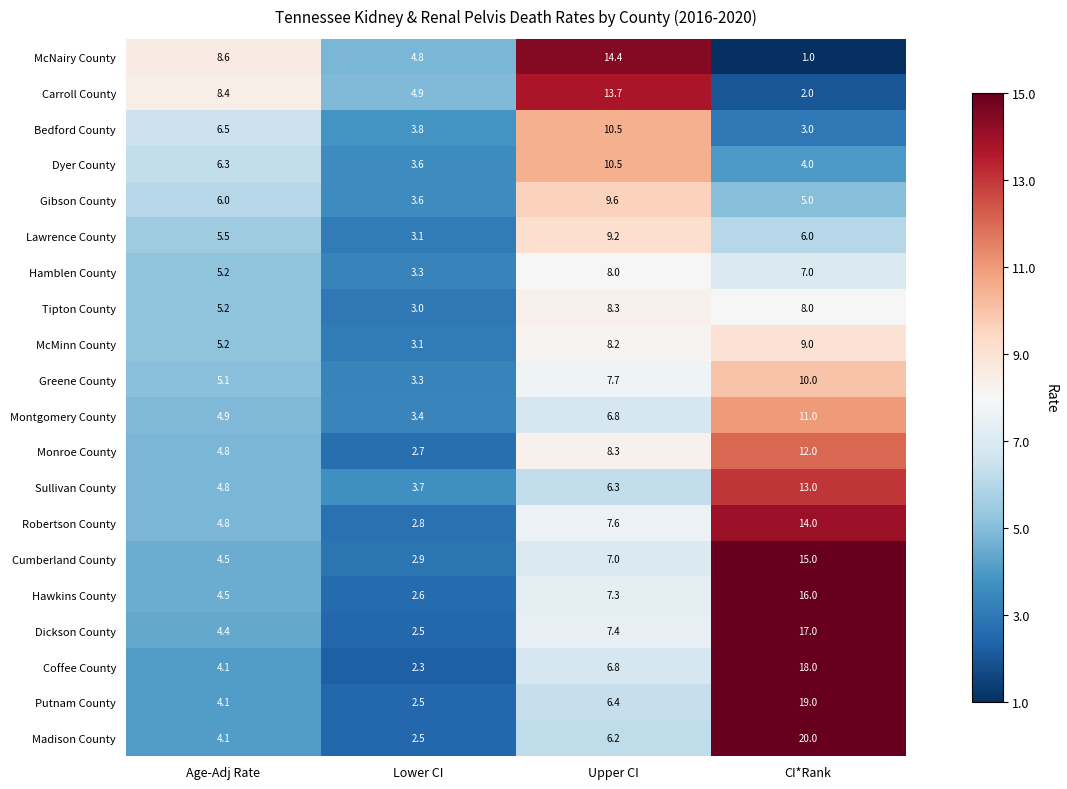

What is the sum of the Tipton County values at Upper CI and Lower CI?

11.3